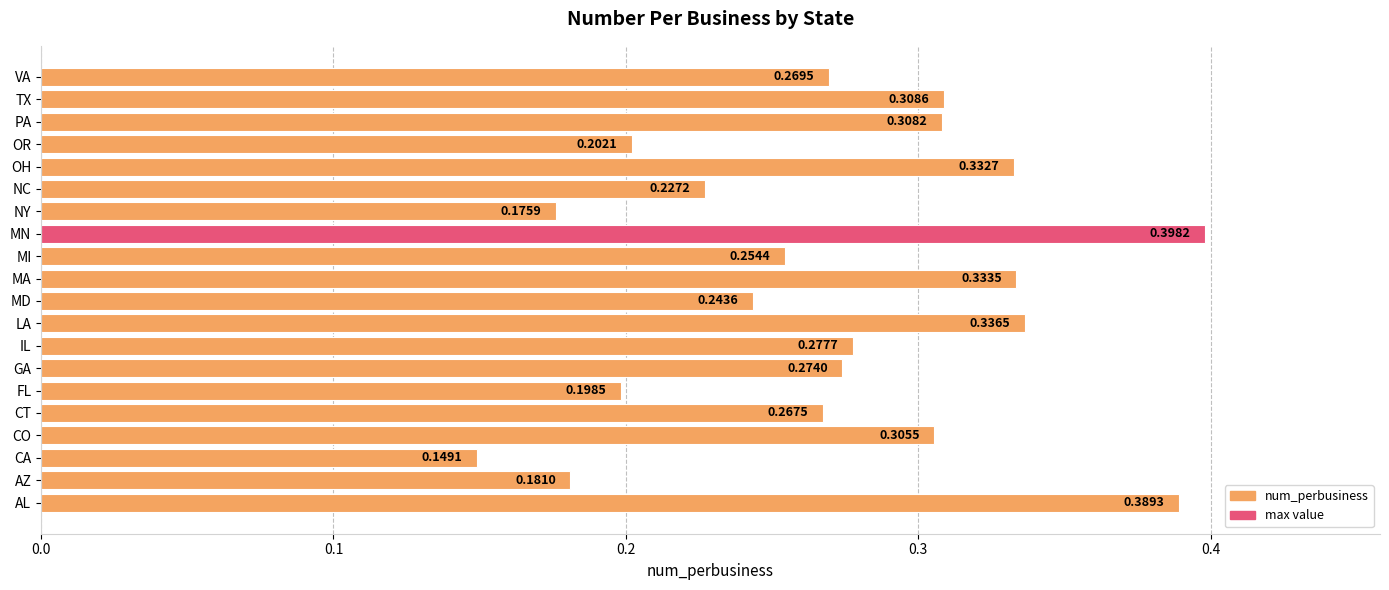

What is the sum of all values?

5.4